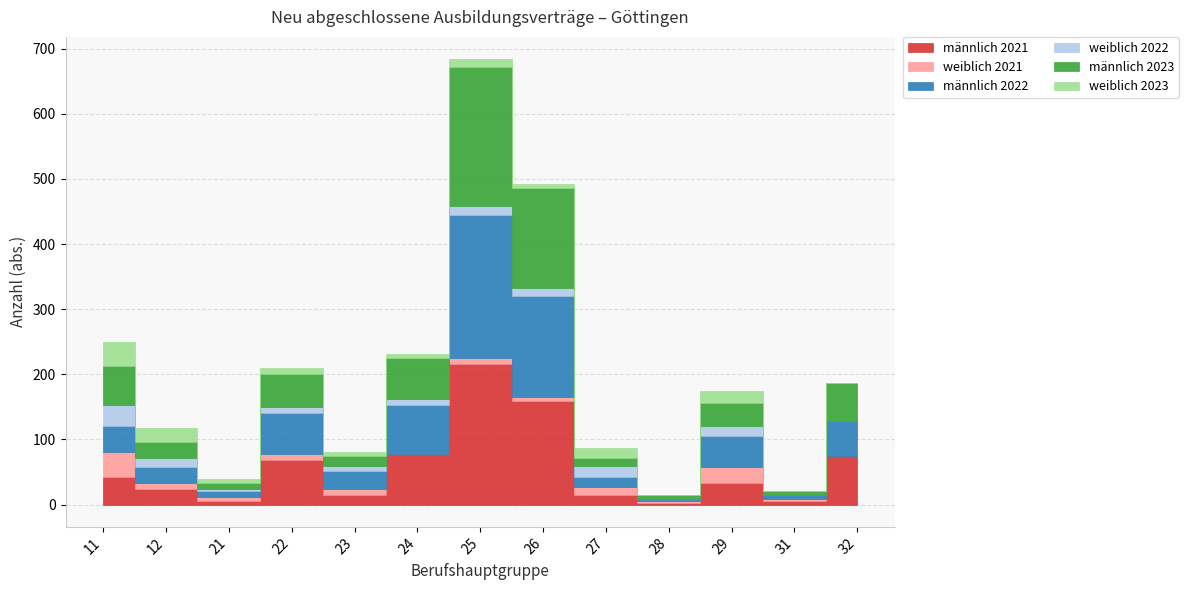

What is the total value across all series at 22?

210